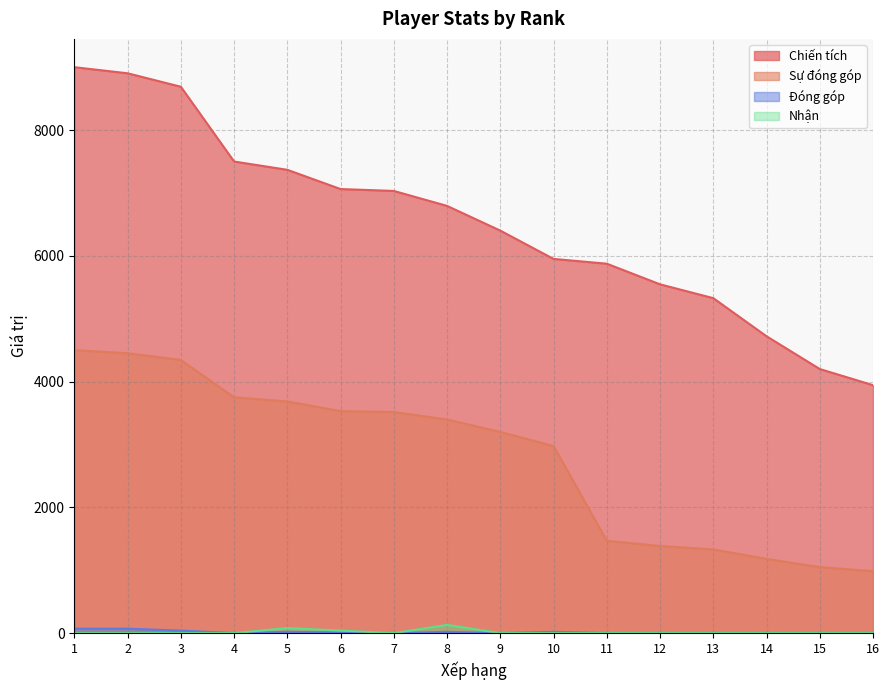

At 13, list the series in order from largest to smallest.

Chiến tích, Sự đóng góp, Đóng góp, Nhận